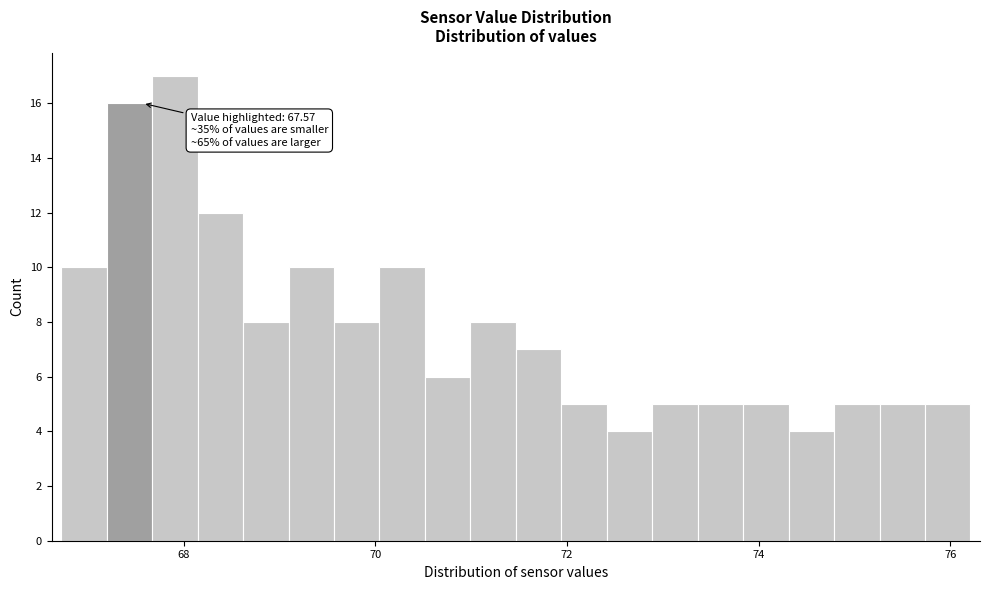

Around what value on the x-axis is the tallest bar? Give the approximate position of its centre, as read against the axis.

68.0